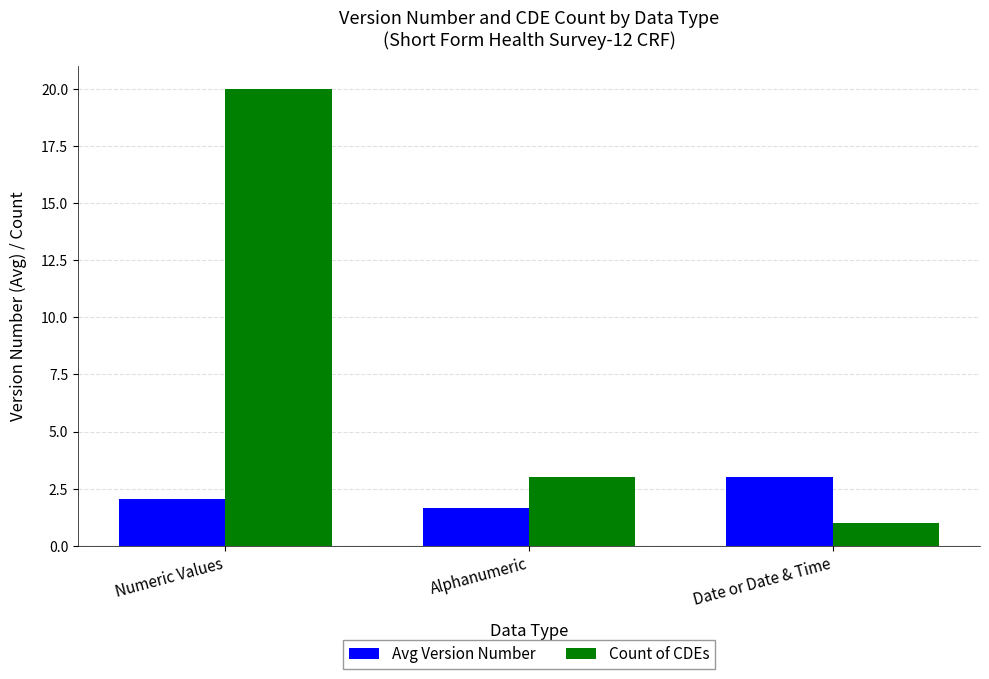

Which series has the largest range (max minus min)?

Count of CDEs